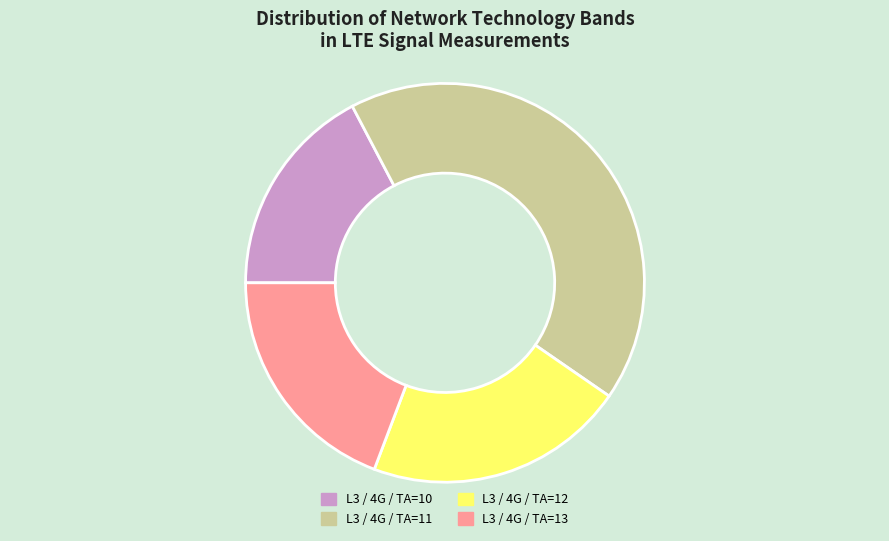

Do L3 / 4G / TA=11 and L3 / 4G / TA=13 together represent more than half of the pie?

Yes